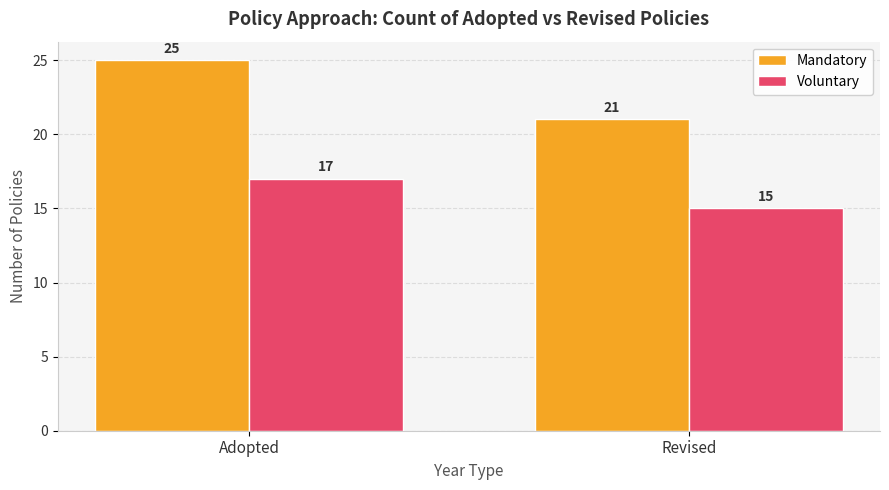

Reading left to right, transcribe all the data shown in this chart.

Mandatory: 25	21
Voluntary: 17	15